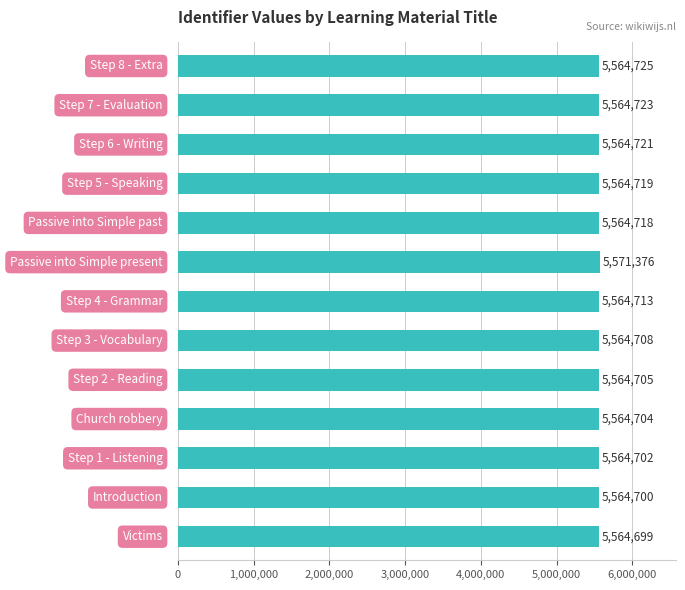

What is the difference between the second highest and second lowest values?

25